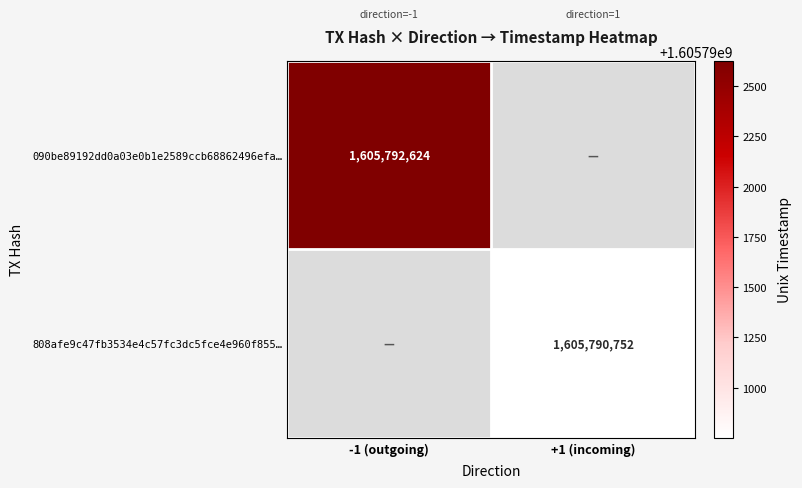

The value of 090be89192dd0a03e0b1e2589ccb68862496efa… at -1 (outgoing) is 2111896334.4. True or false?

False